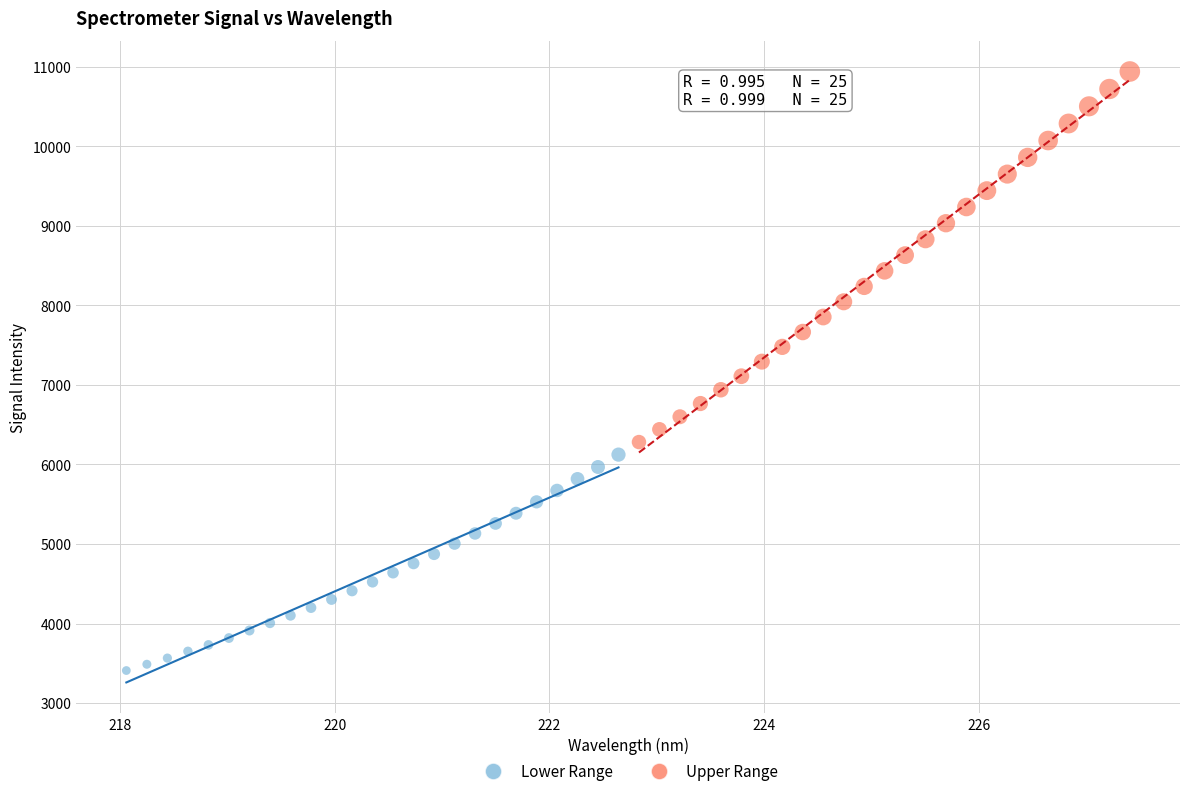

Which series reaches the maximum Y coordinate?

Upper Range